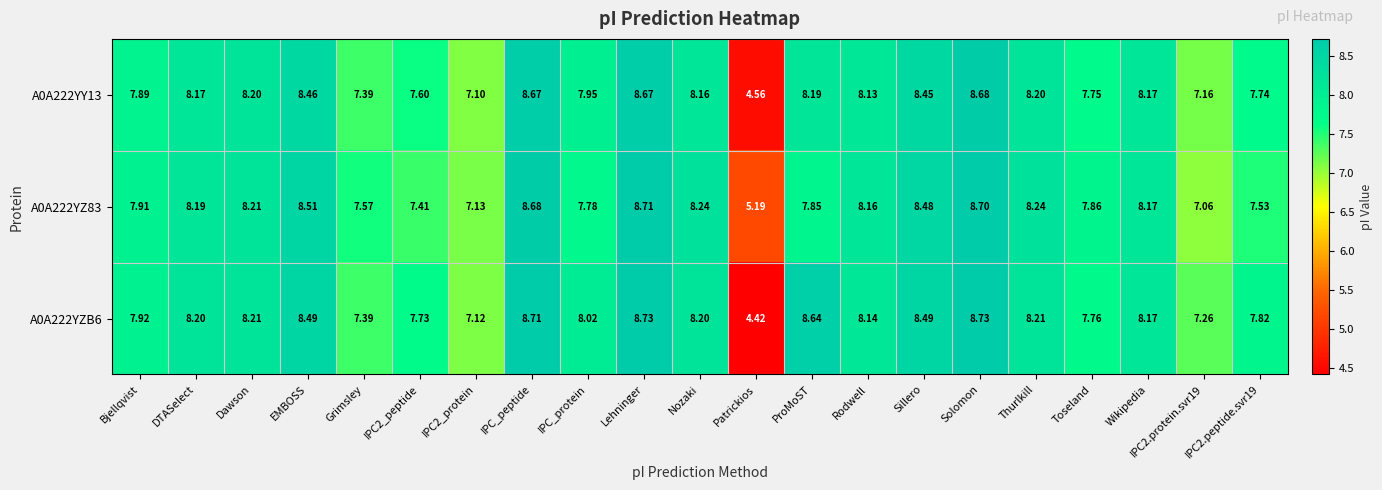

Where does the A0A222YY13 series first go above 8?

DTASelect